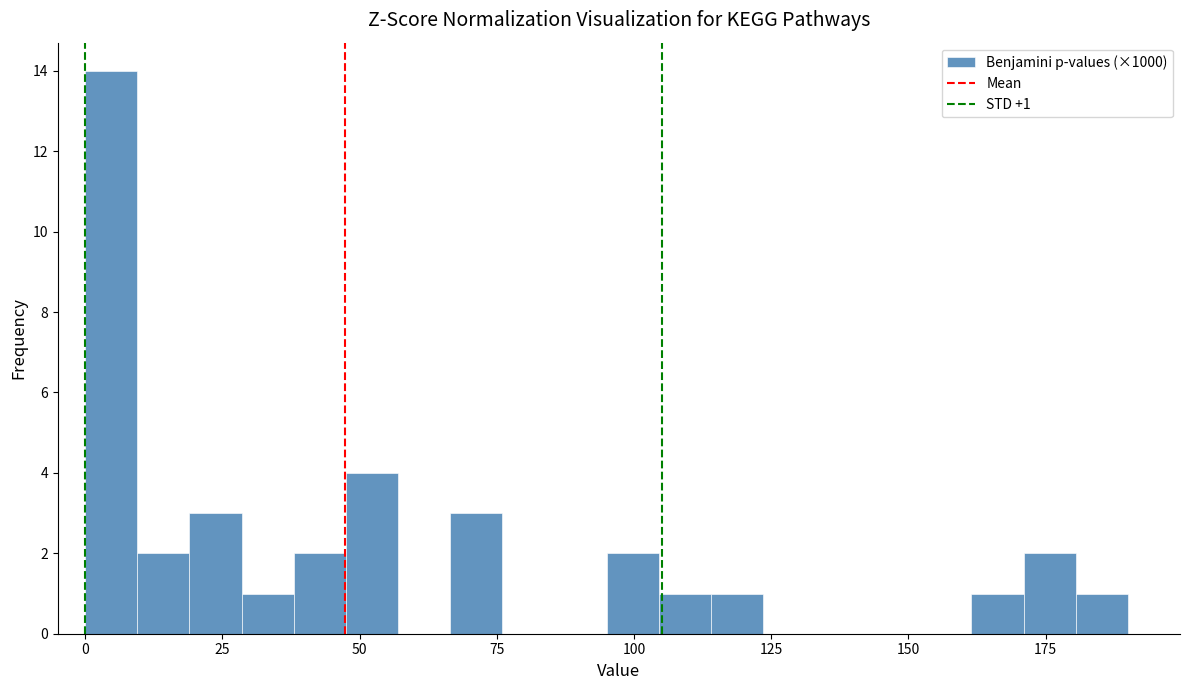

Around what value on the x-axis is the tallest bar? Give the approximate position of its centre, as read against the axis.

5